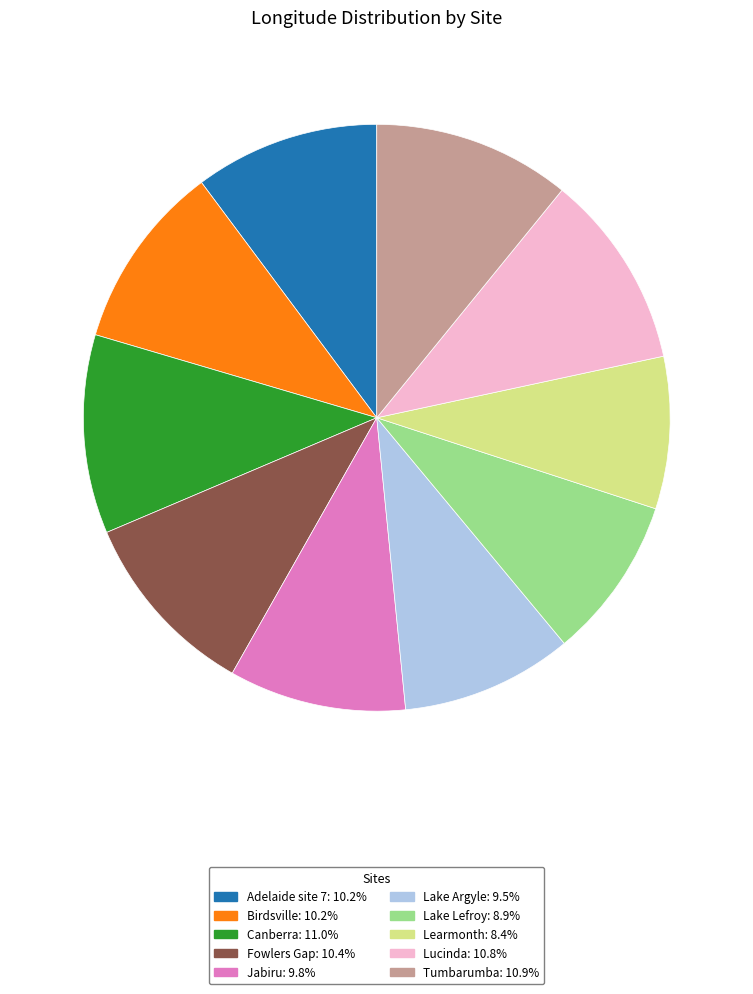

Approximately how many times larger is the value at Fowlers Gap compared to Lake Argyle?

1.1